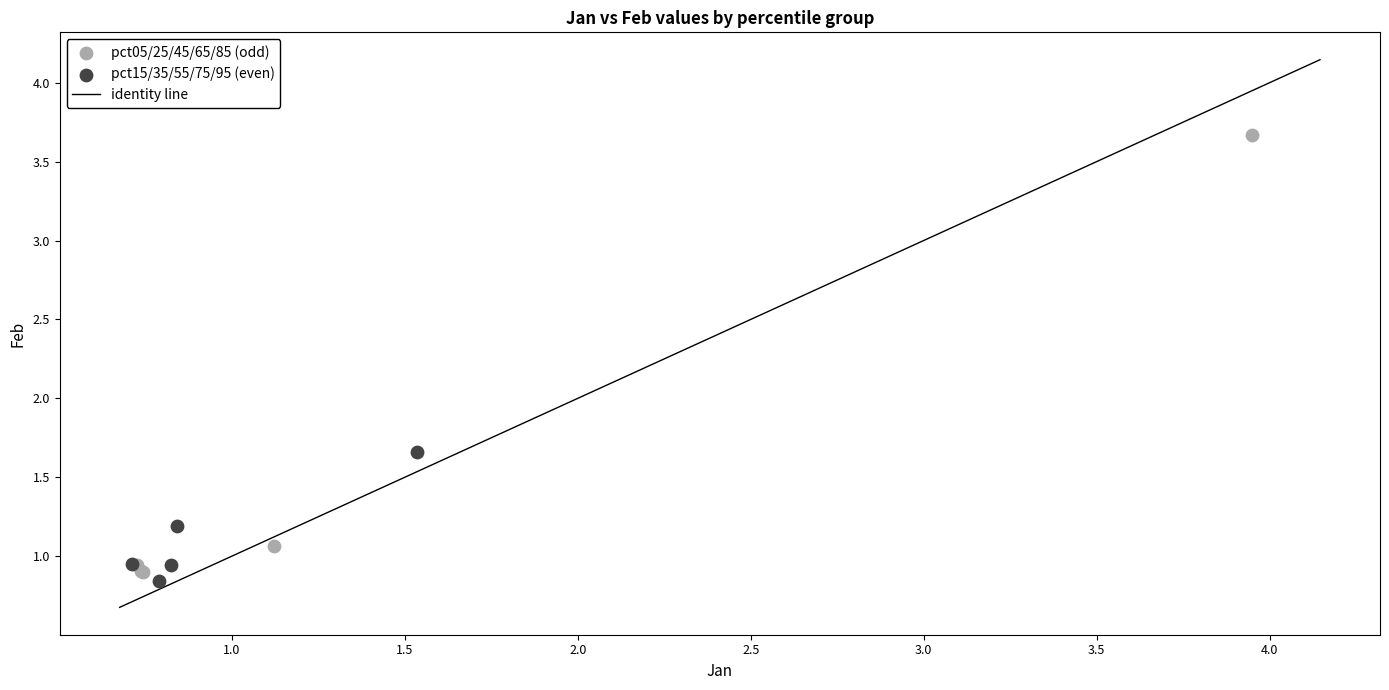

Which series has the largest Y range (max minus min)?

pct05/25/45/65/85 (odd)